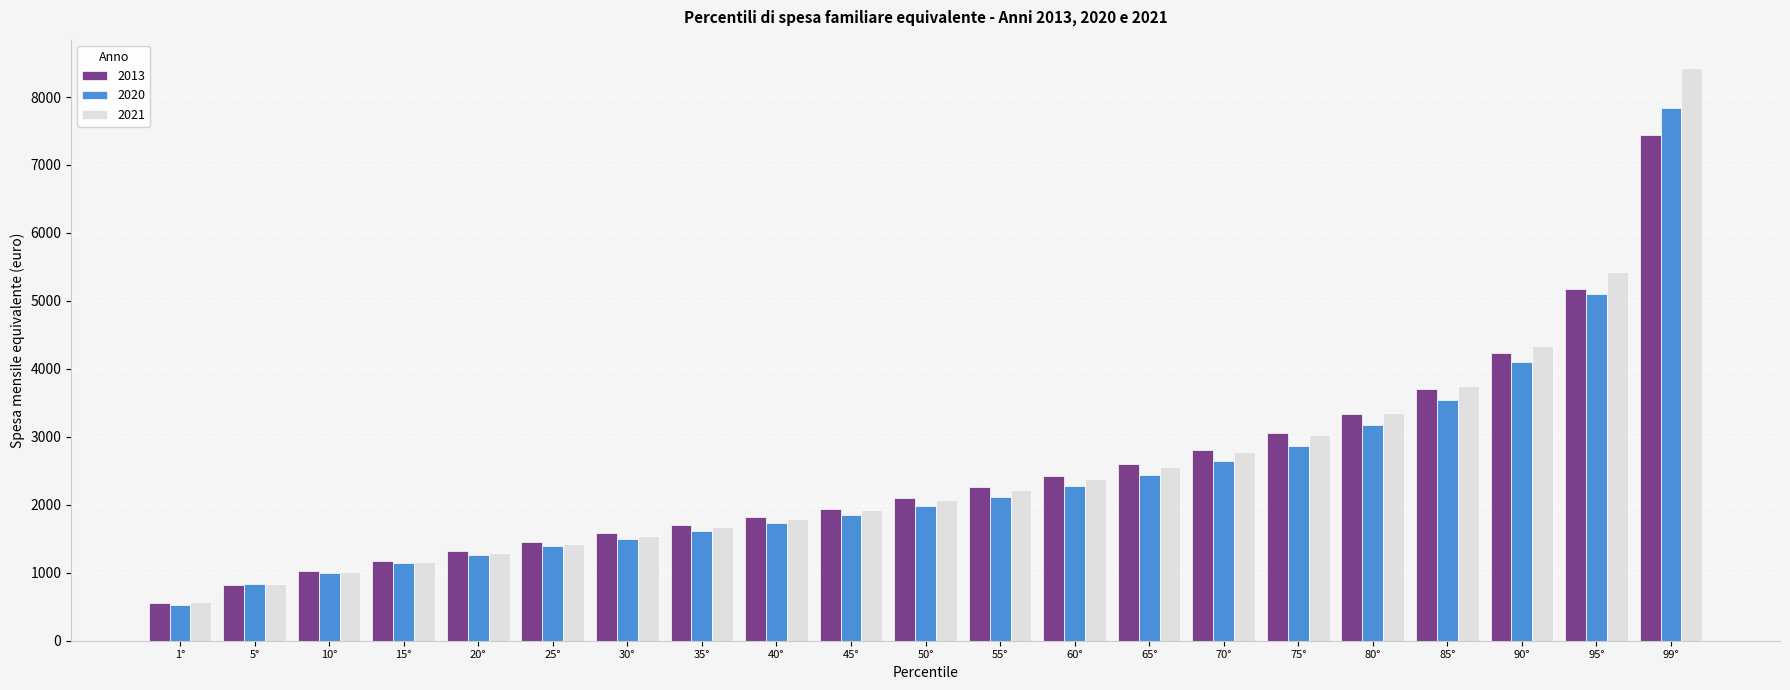

How many data points in 2020 are above 1977?

11